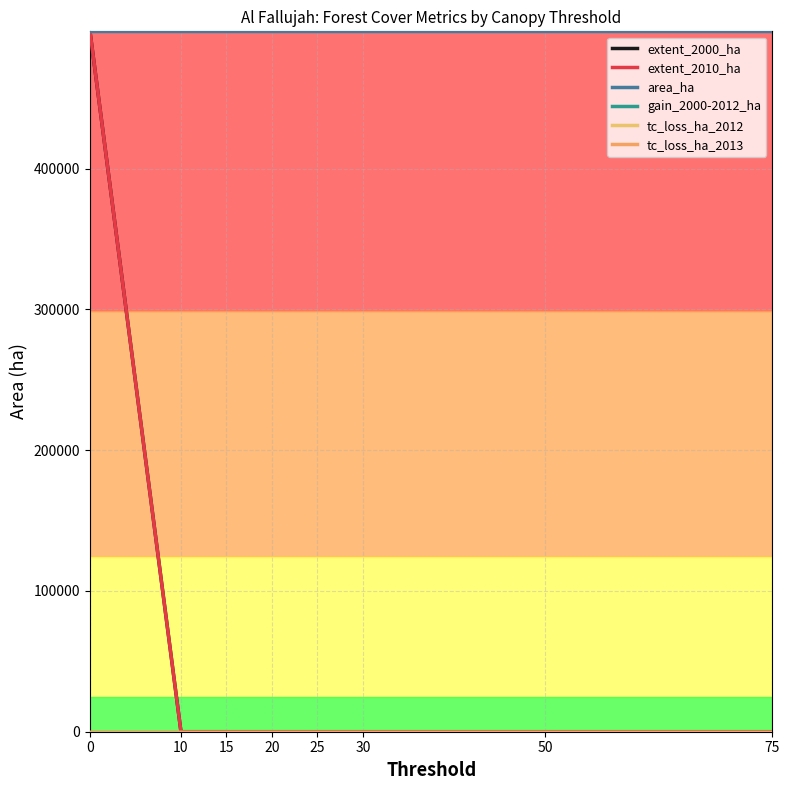

What is the value of the extent_2010_ha point at the 1st from the left?

497444